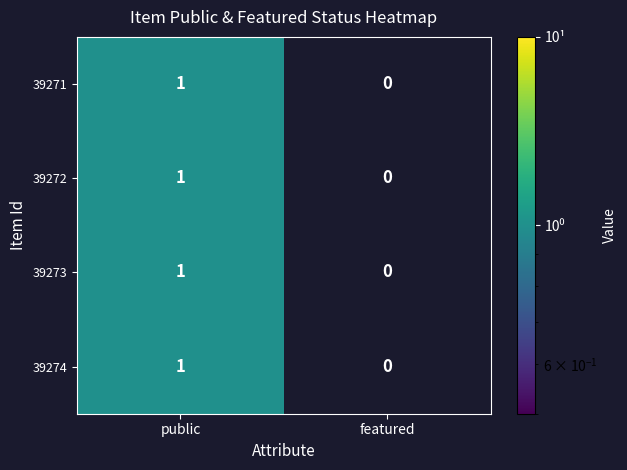

How many distinct data groups are displayed?

4